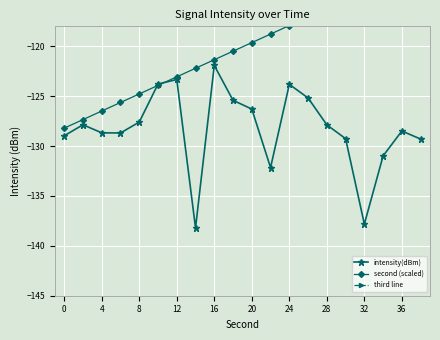

Is it true that intensity(dBm) equals -137.8 at 32?

True